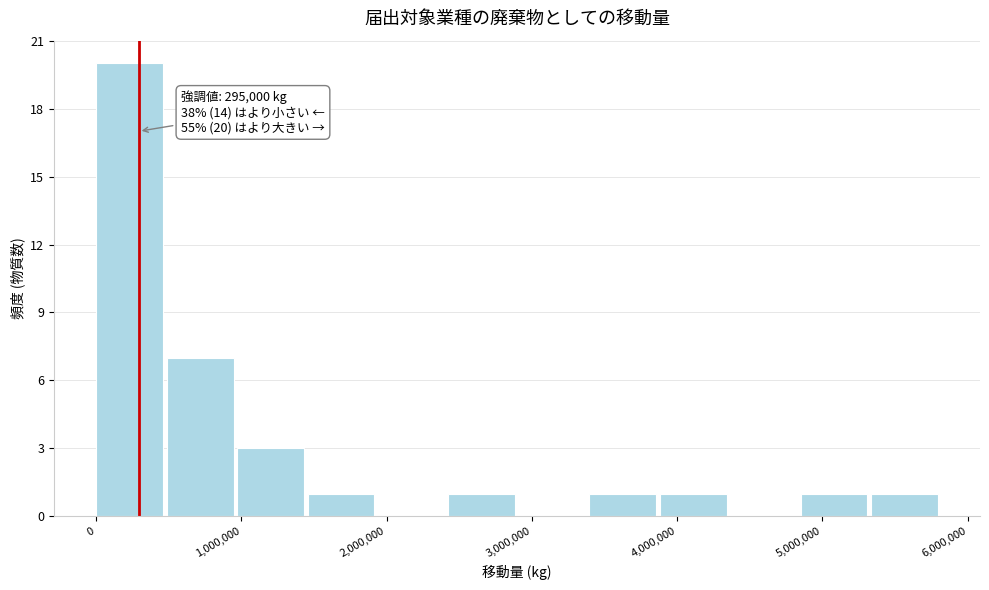

Over which range of the x-axis is the bar tallest?

0 to 500000